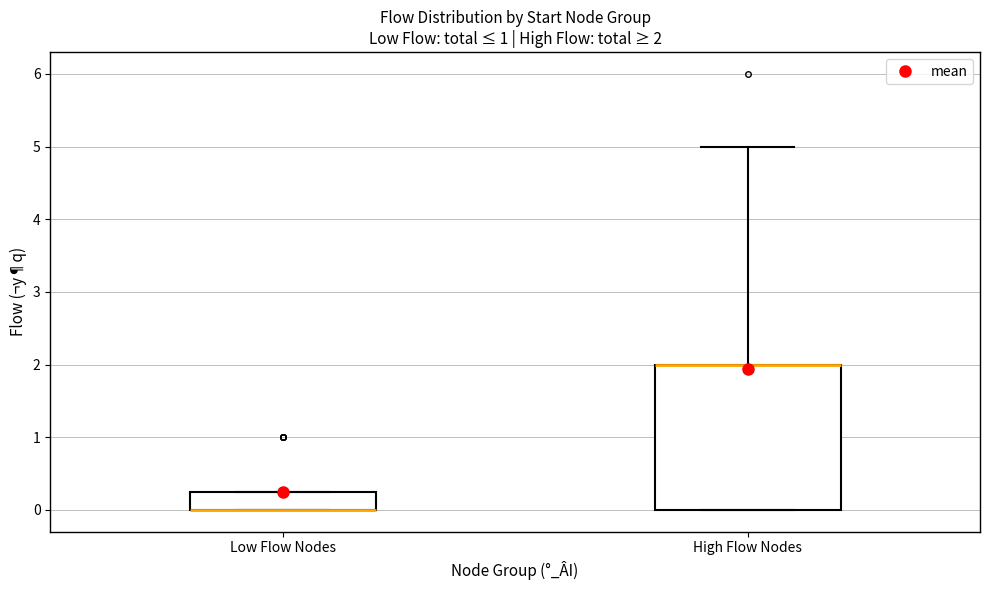

Comparing the boxes themselves (not the whiskers), which one is the tallest?

High Flow Nodes